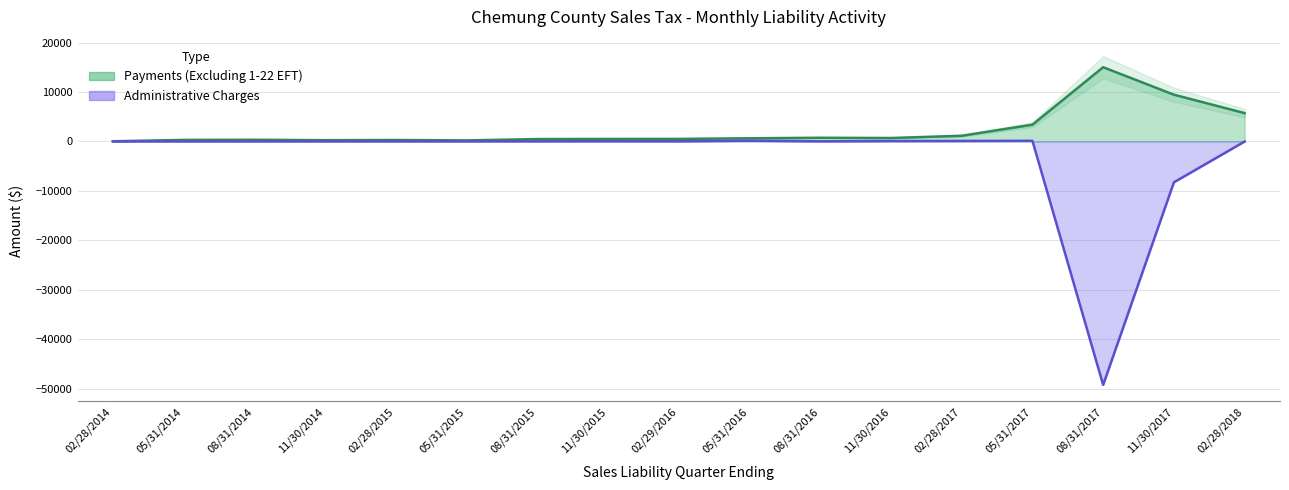

What is the change in value from 11/30/2015 to 08/31/2016?

-20.7